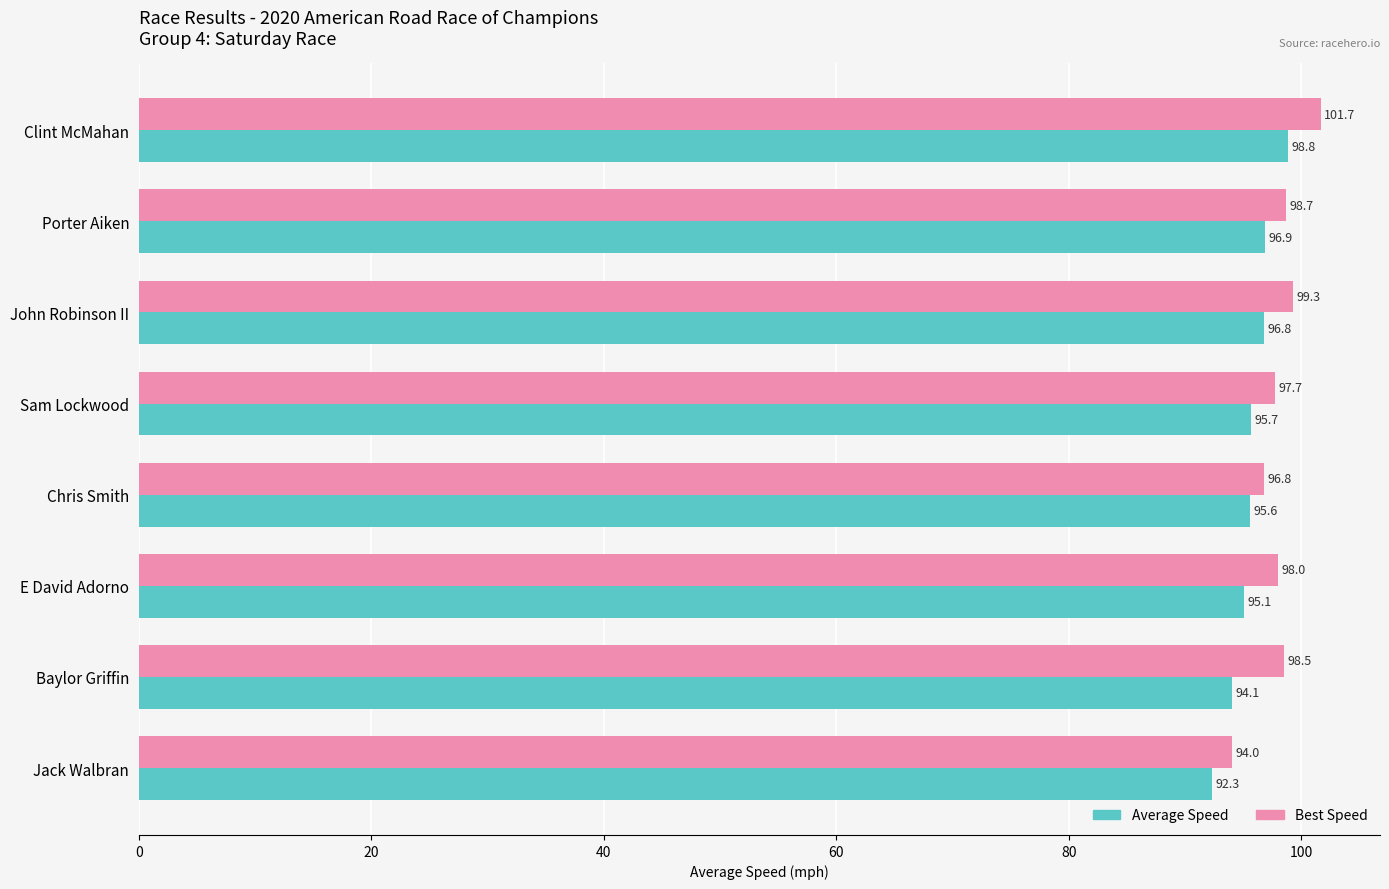

What is the maximum value shown in the chart?

101.7